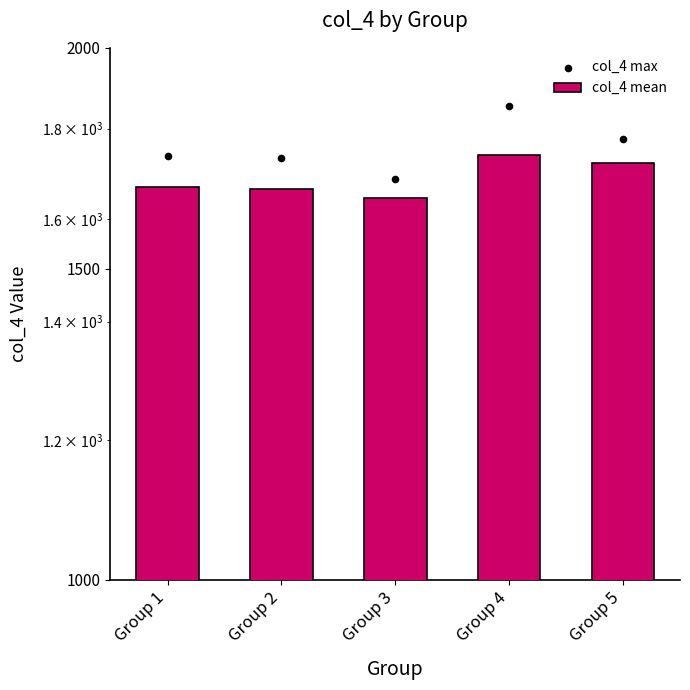

What are all the series names shown in the legend?

col_4 mean, col_4 max